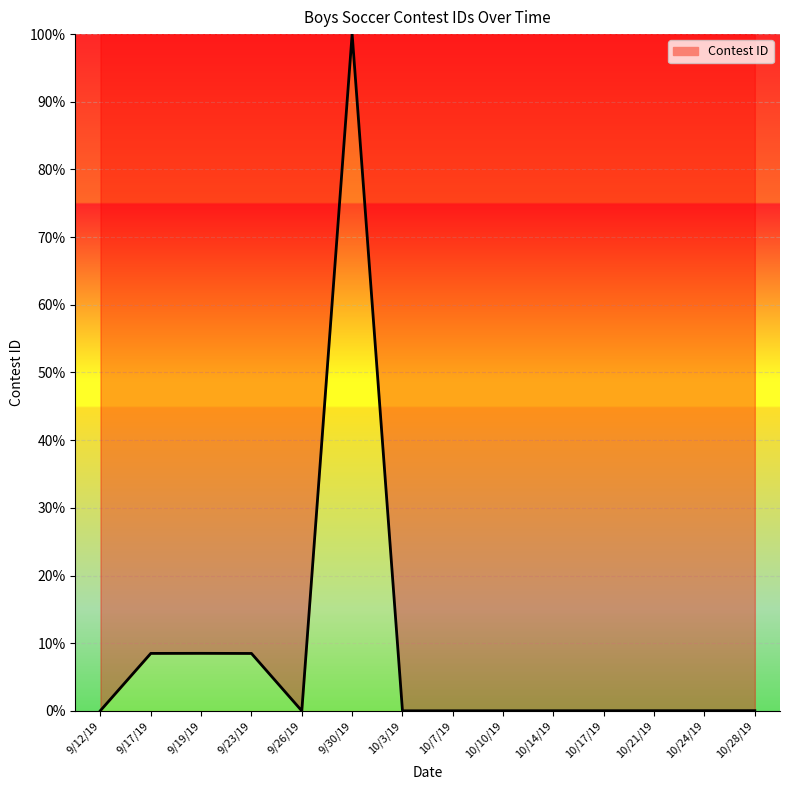

Between 10/7/19 and 9/30/19, which is larger?

9/30/19